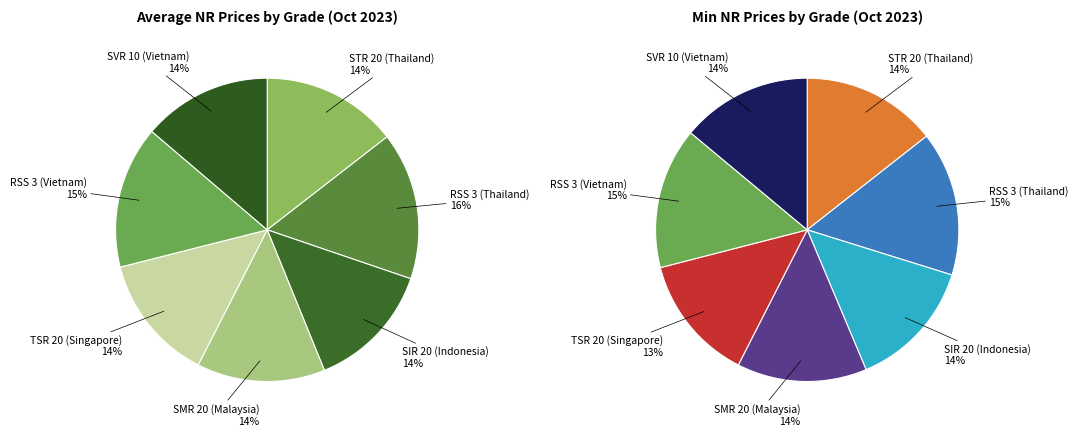

Is there a majority slice in this chart?

No